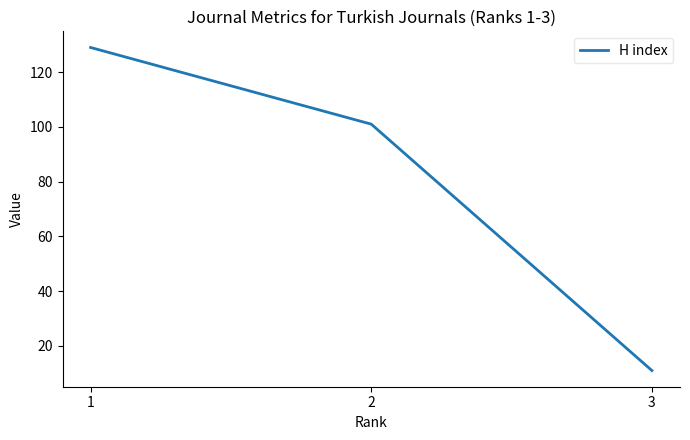

Reading right to left, what are all the values shown in this chart?

3=11	2=101	1=129